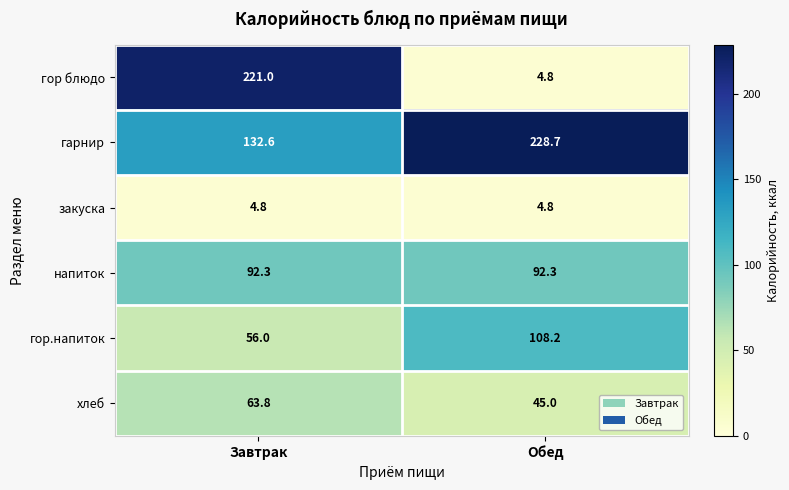

What is the sum of all гор.напиток values?

164.2